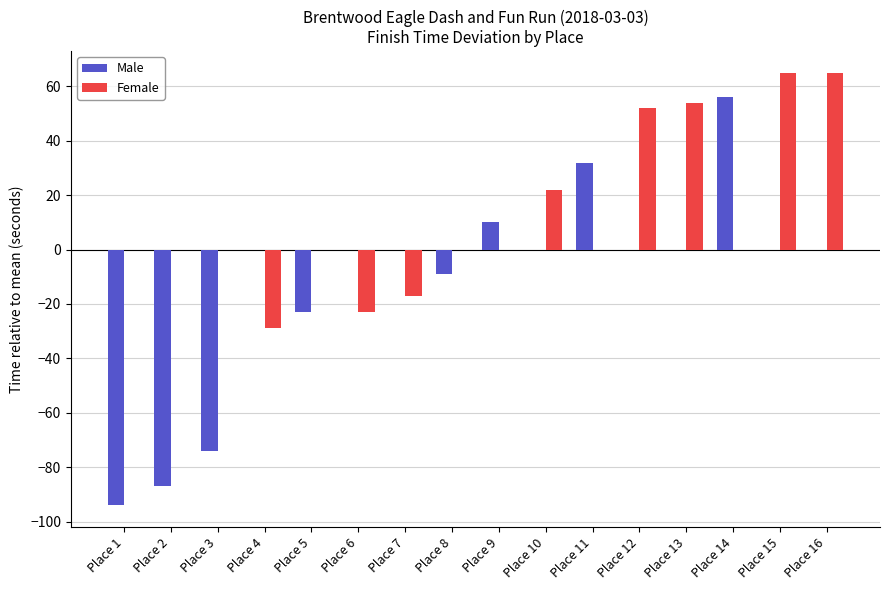

The value of Female at Place 16 is 65. True or false?

True